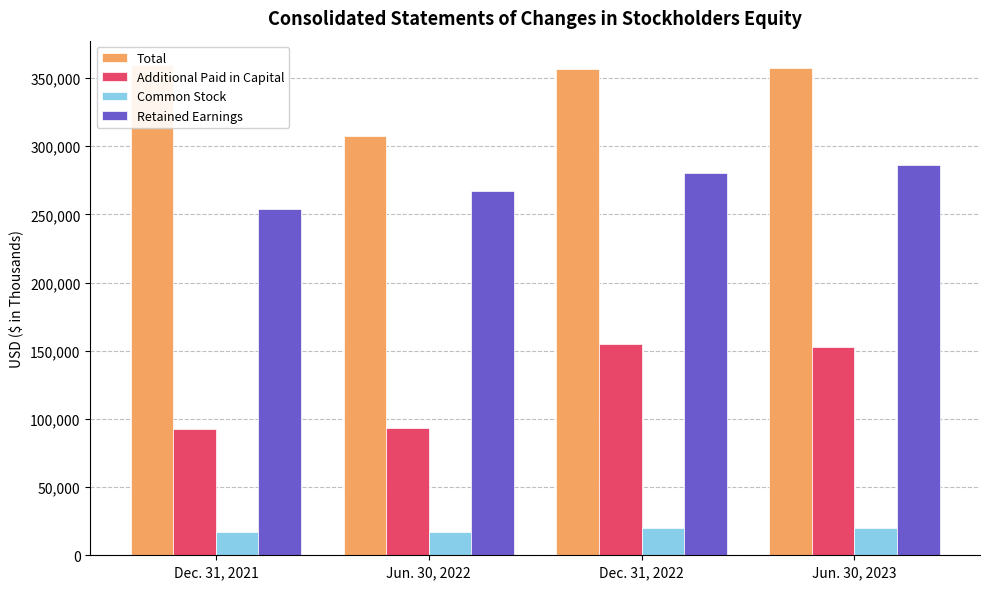

The value of Total at Dec. 31, 2021 is 359403. True or false?

True